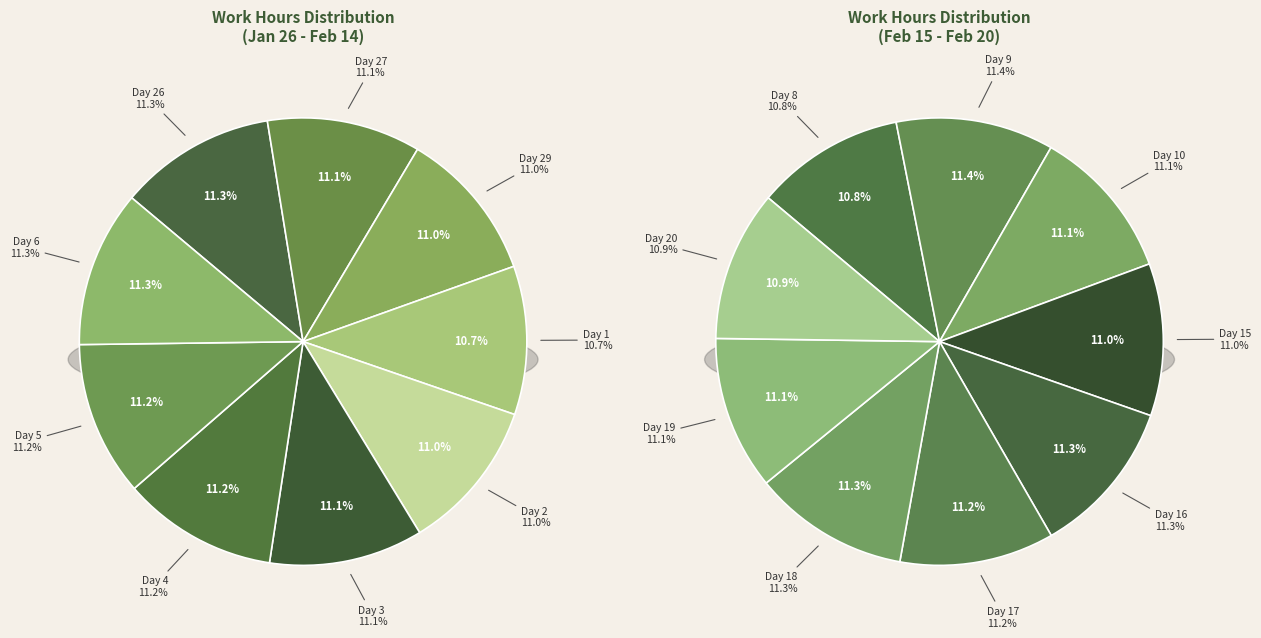

Is Day 17 the majority of the pie?

No